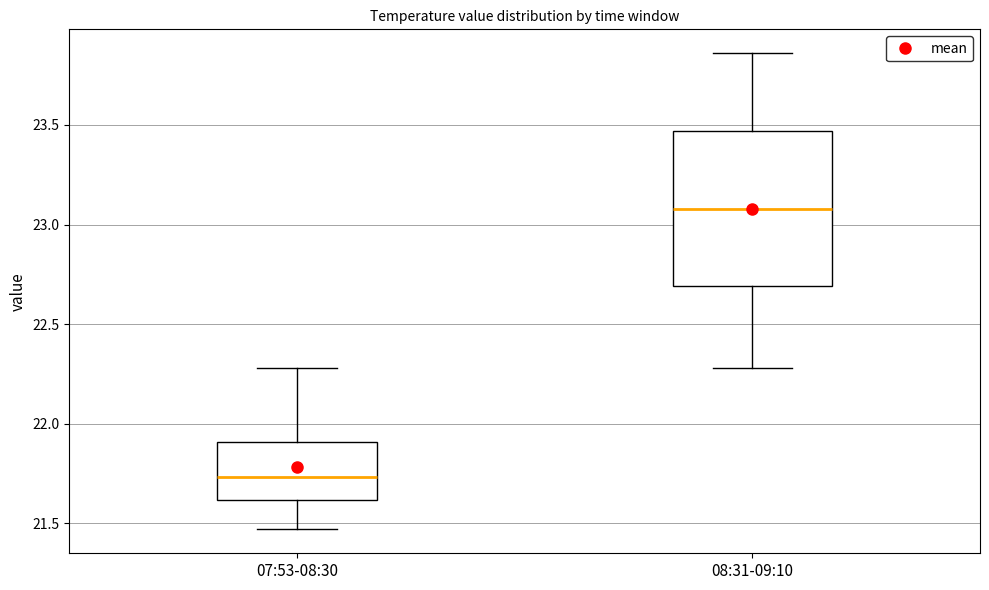

Which box's median line is the highest?

08:31-09:10